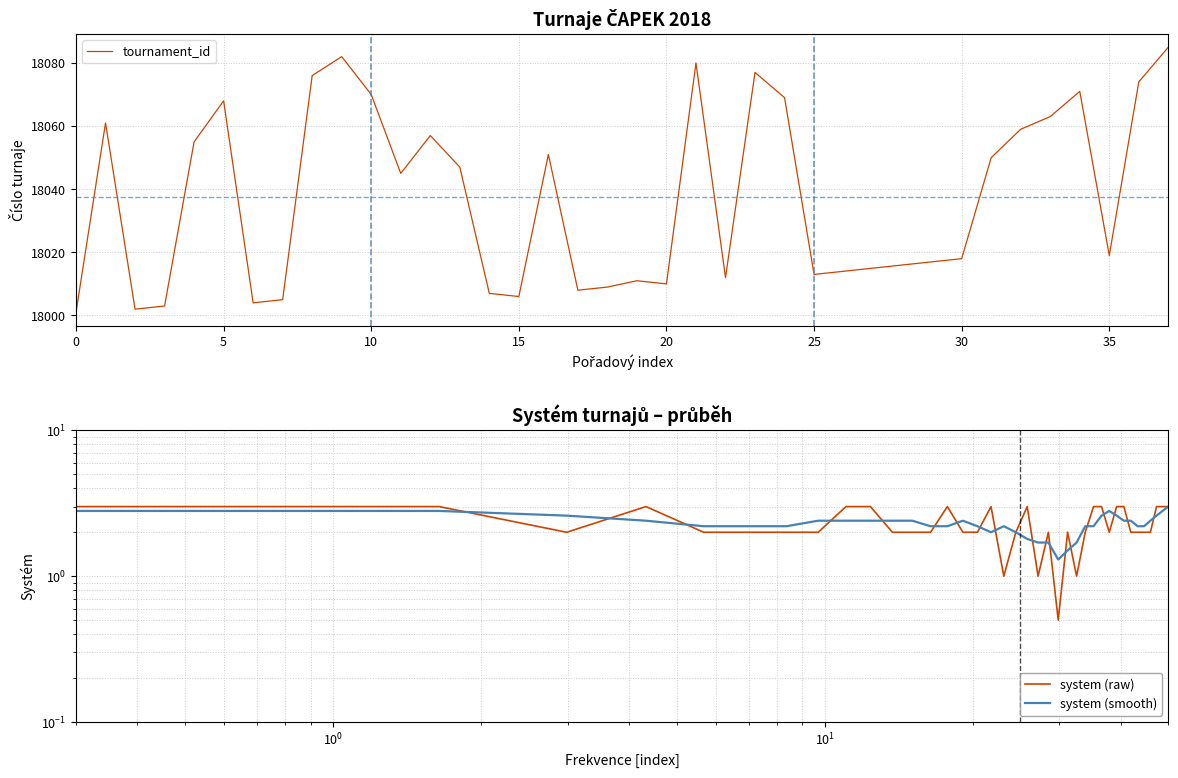

True or false: tournament_id has a value of 9031 at 25.

False